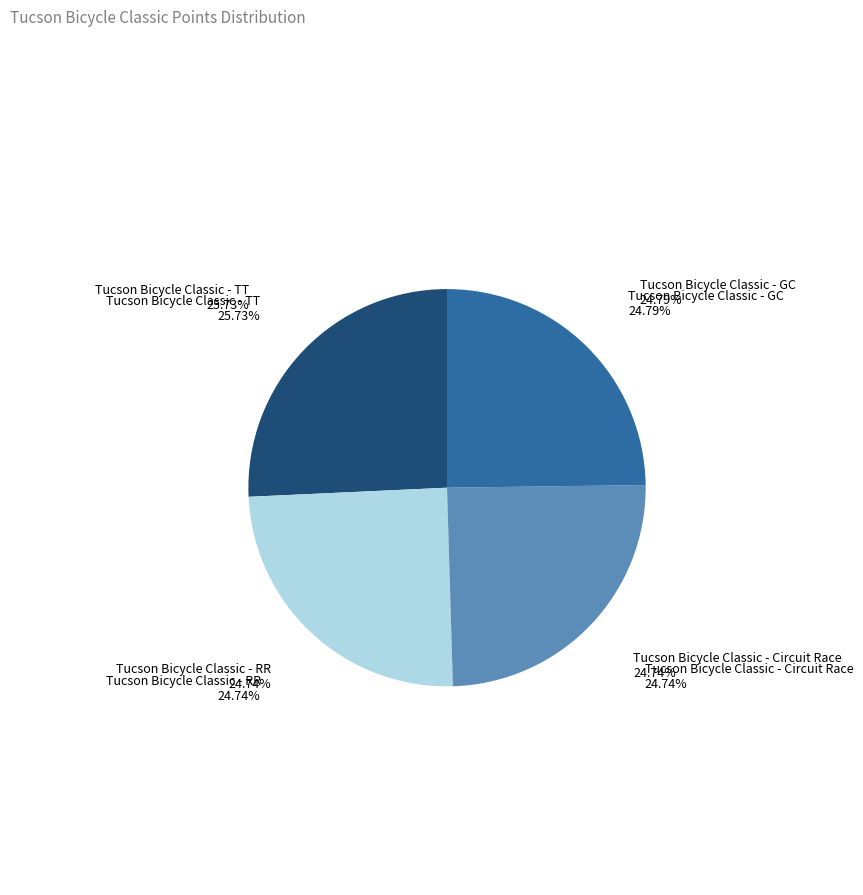

Approximately how many times larger is the value at Tucson Bicycle Classic - TT compared to Tucson Bicycle Classic - GC?

1.0